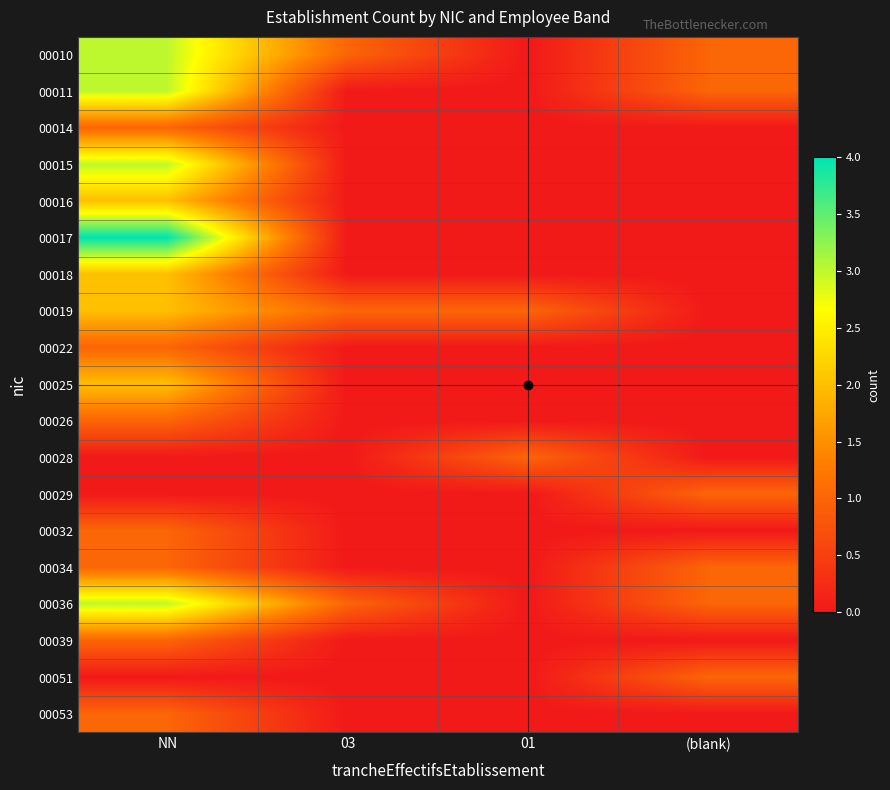

Which series has the largest range (max minus min)?

00017